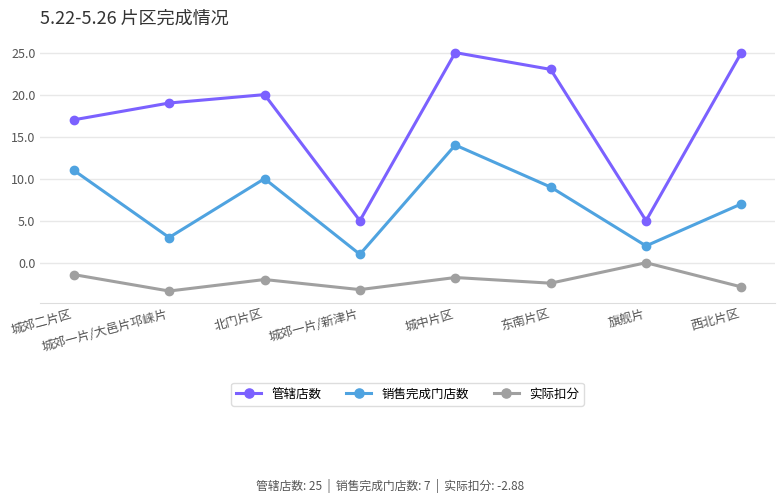

Reading left to right, list all the values displayed in this chart.

管辖店数: 城郊二片区=17.0	城郊一片/大邑片邛崃片=19.0	北门片区=20.0	城郊一片/新津片=5.0	城中片区=25.0	东南片区=23.0	旗舰片=5.0	西北片区=25.0
销售完成门店数: 城郊二片区=11.0	城郊一片/大邑片邛崃片=3.0	北门片区=10.0	城郊一片/新津片=1.0	城中片区=14.0	东南片区=9.0	旗舰片=2.0	西北片区=7.0
实际扣分: 城郊二片区=-1.4	城郊一片/大邑片邛崃片=-3.4	北门片区=-2.0	城郊一片/新津片=-3.2	城中片区=-1.8	东南片区=-2.4	旗舰片=0.0	西北片区=-2.9